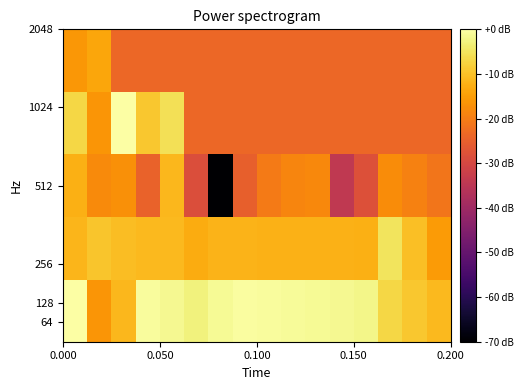

How many data points does each series have?

16